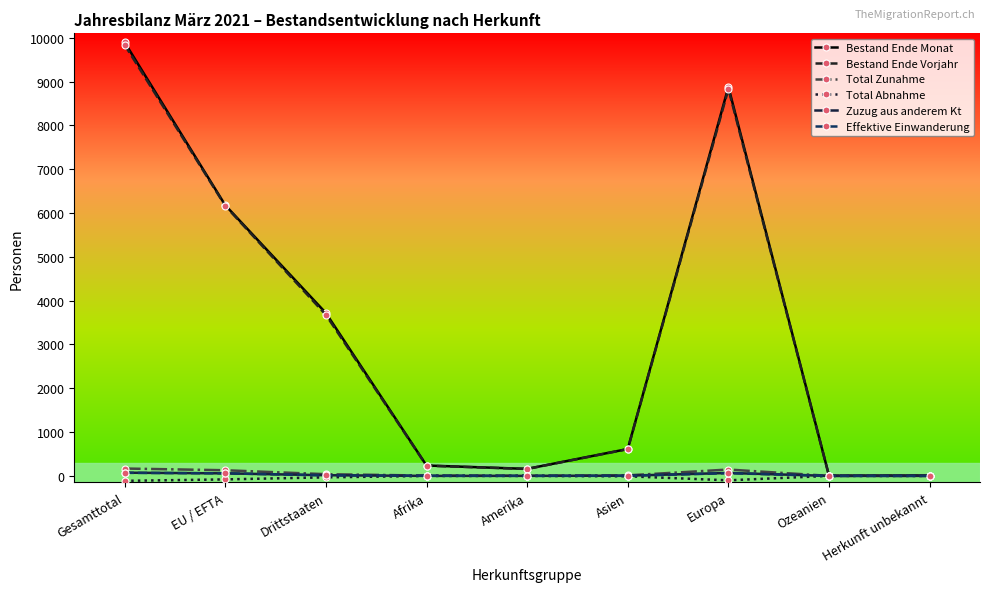

Which series has the widest spread of values?

Bestand Ende Monat